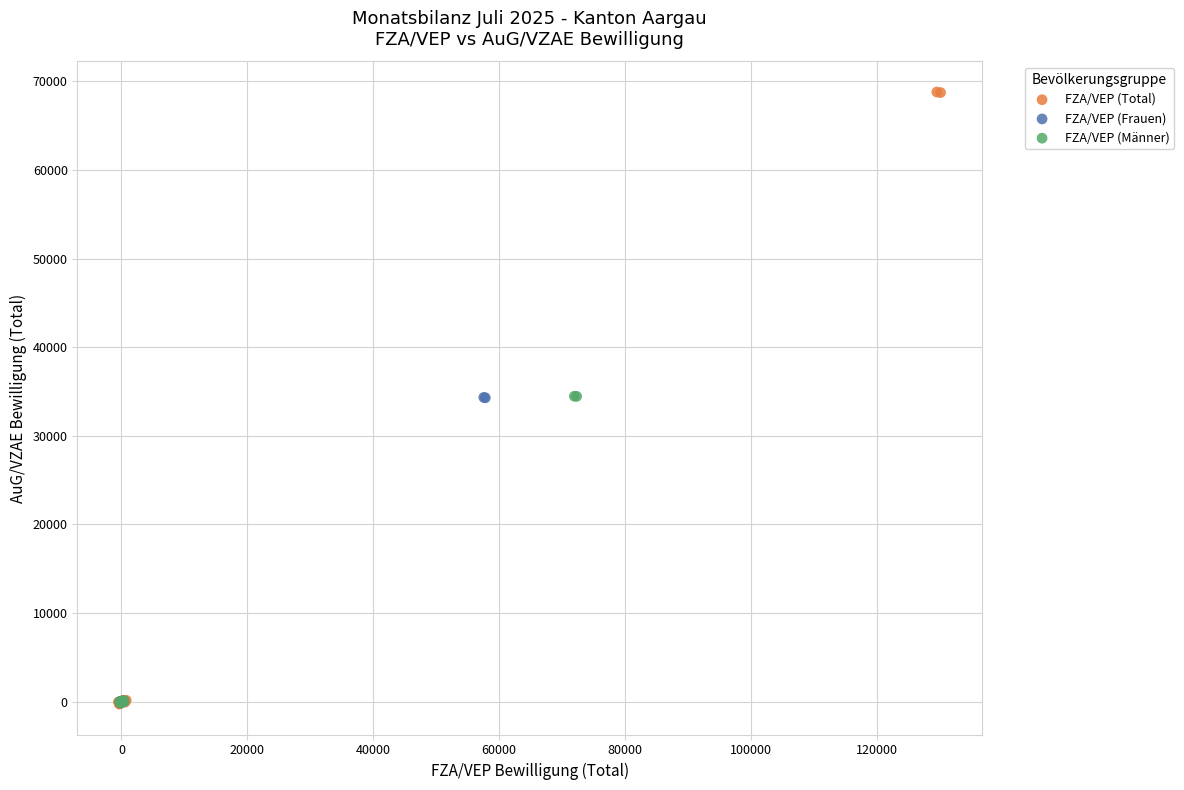

Which series reaches the maximum Y coordinate?

FZA/VEP (Total)